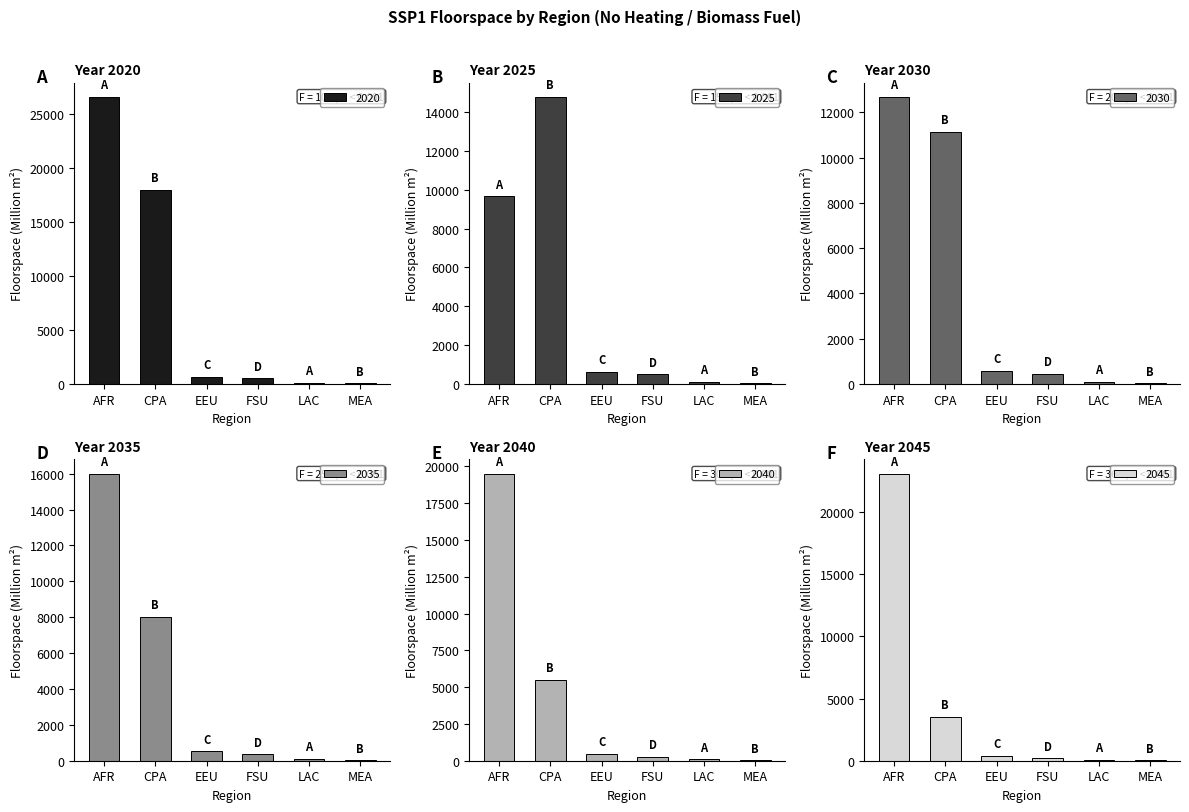

What is the spread (max minus min) of values at EEU?

265.5